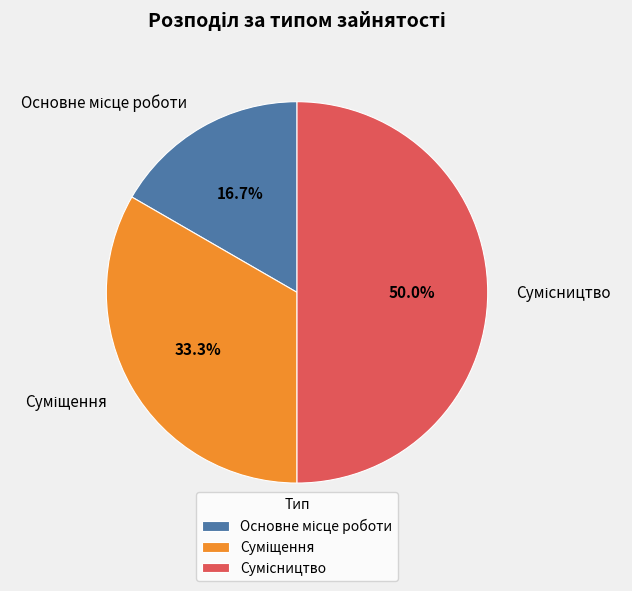

Which slice is the smallest?

Основне місце роботи